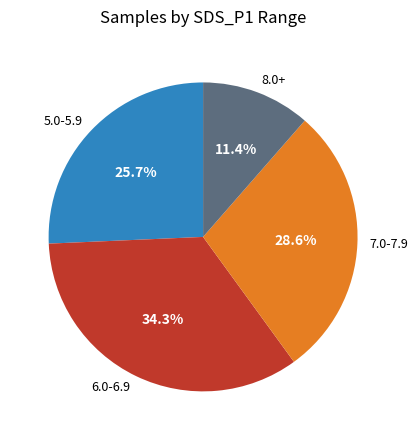

Is there a majority slice in this chart?

No